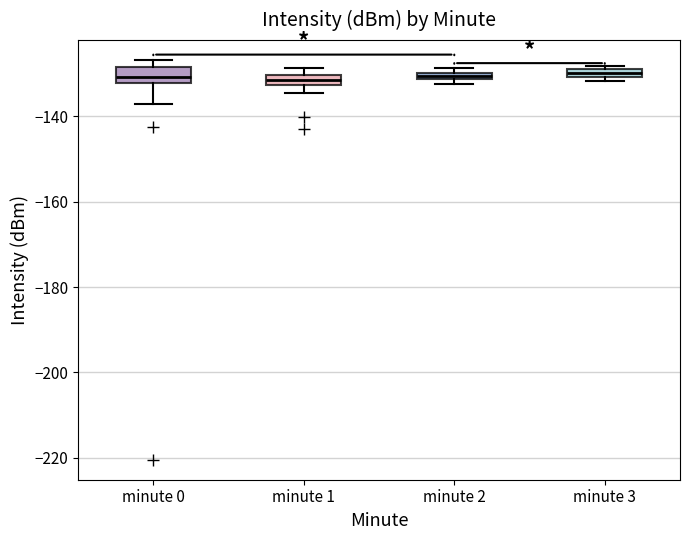

Where is the lower edge of the box for minute 0 on the y-axis? The values are not printed on the chart, so give them approximately, as read against the axis.

-132